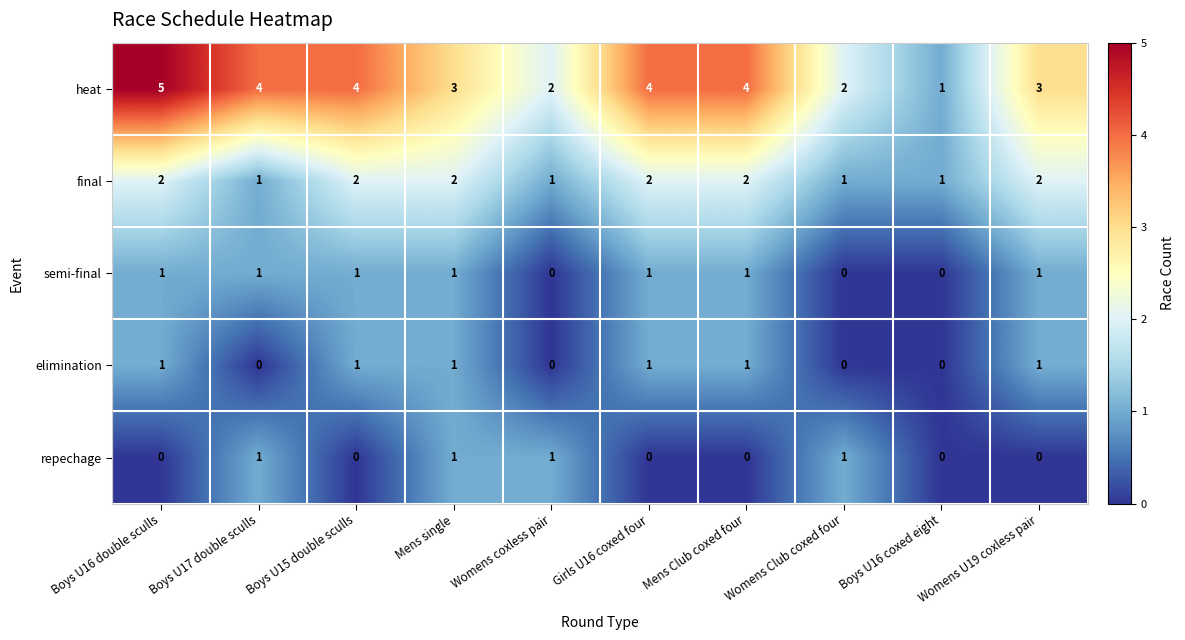

Which series has the largest total across all categories?

heat